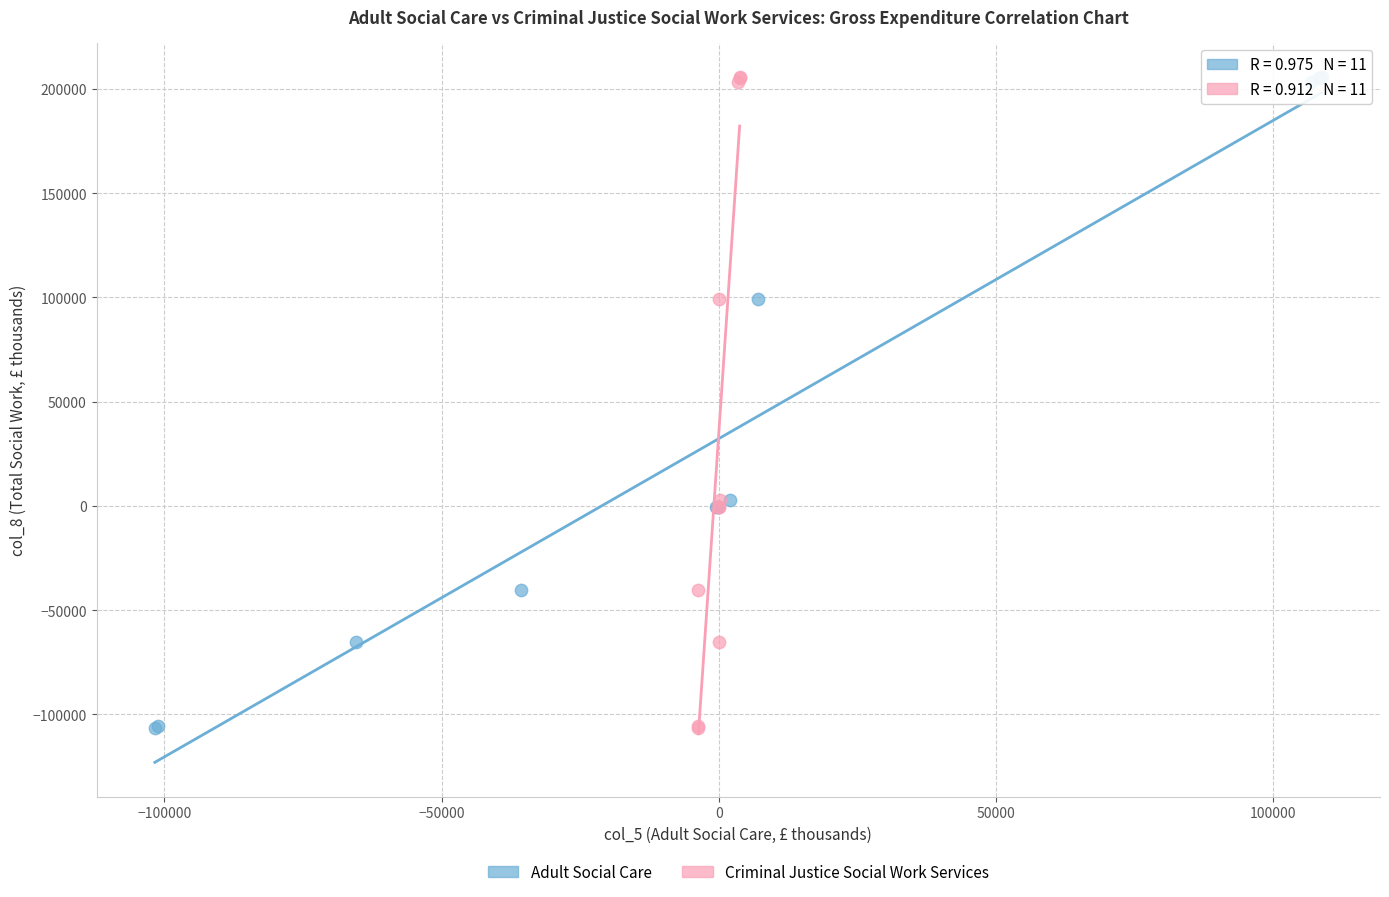

What are all the series names shown in the legend?

Adult Social Care, Criminal Justice Social Work Services